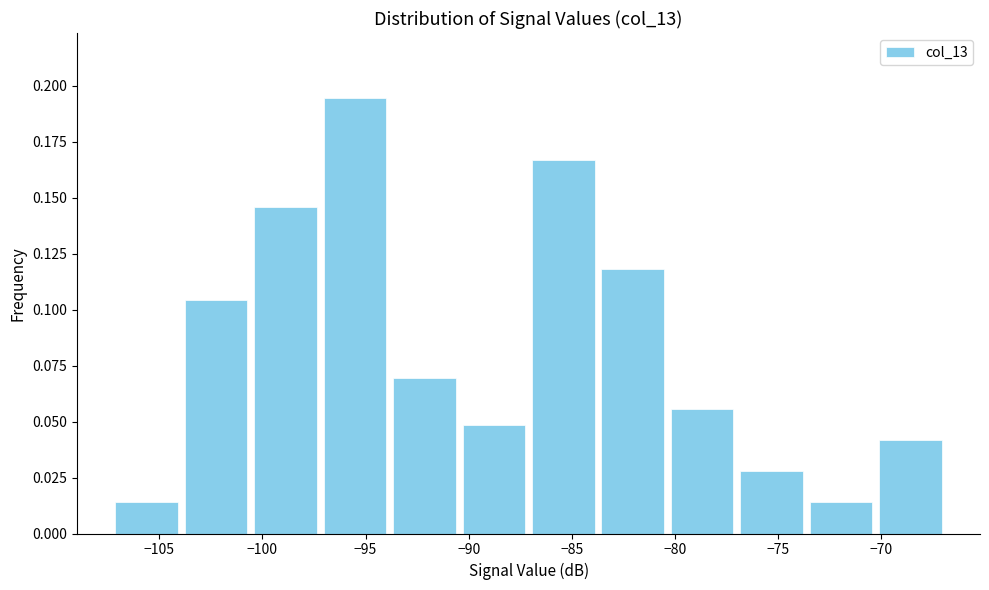

Reading left to right, list every bar in this chart as the range it spans on the x-axis followed by its height. Neither the bar edges nor the heights are printed on the chart, so give them approximately, as read against the axes.

-107.5 to -104.0: 0.015
-104.0 to -100.5: 0.105
-100.5 to -97.0: 0.145
-97.0 to -94.0: 0.195
-94.0 to -90.5: 0.070
-90.5 to -87.0: 0.050
-87.0 to -83.5: 0.165
-83.5 to -80.5: 0.120
-80.5 to -77.0: 0.055
-77.0 to -73.5: 0.030
-73.5 to -70.5: 0.015
-70.5 to -67.0: 0.040